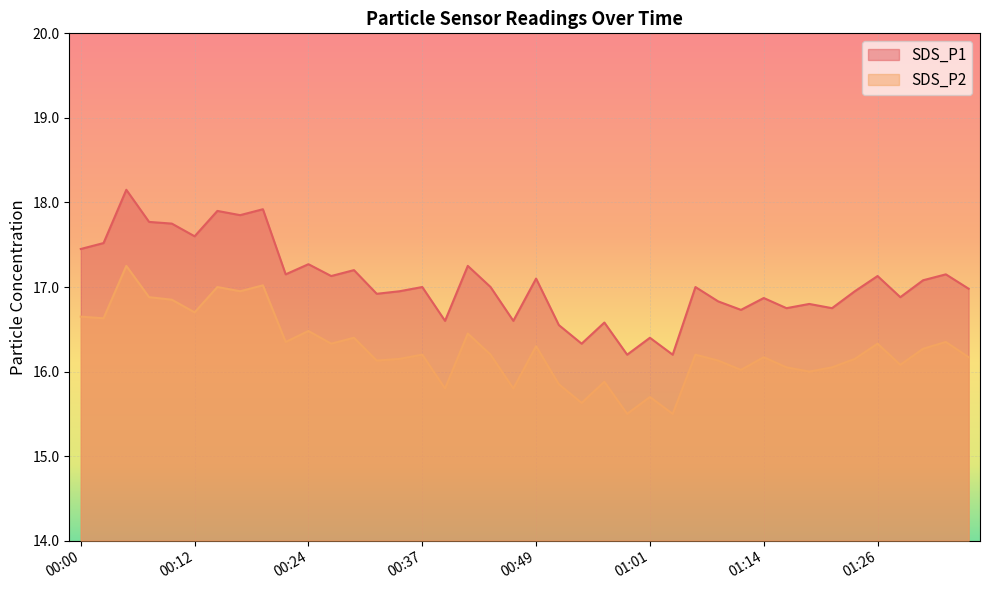

What position from the left is 00:37?

16